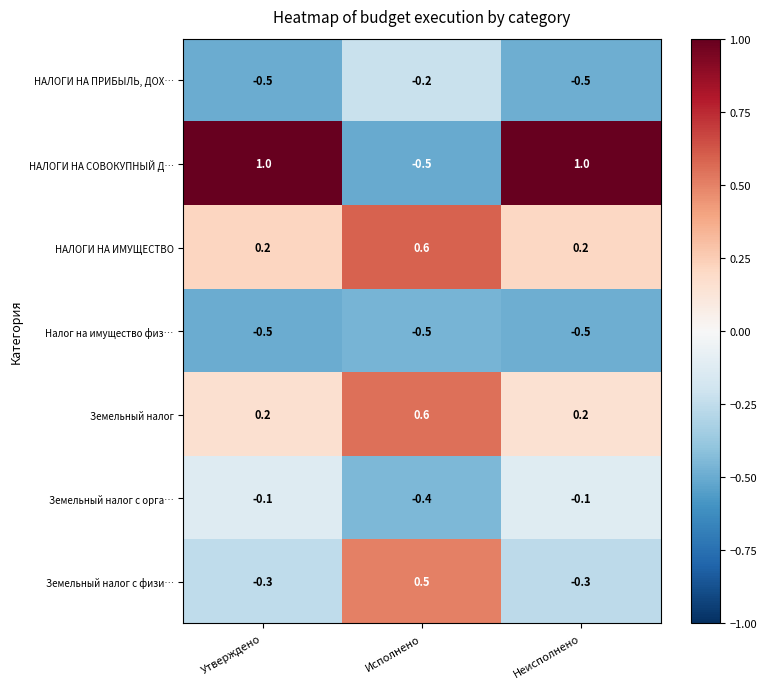

How many Земельный налог values are between 0 and 1?

3